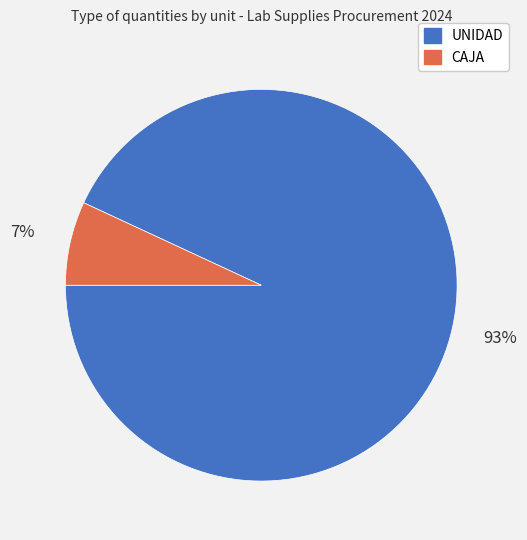

Between UNIDAD and CAJA, which is larger?

UNIDAD